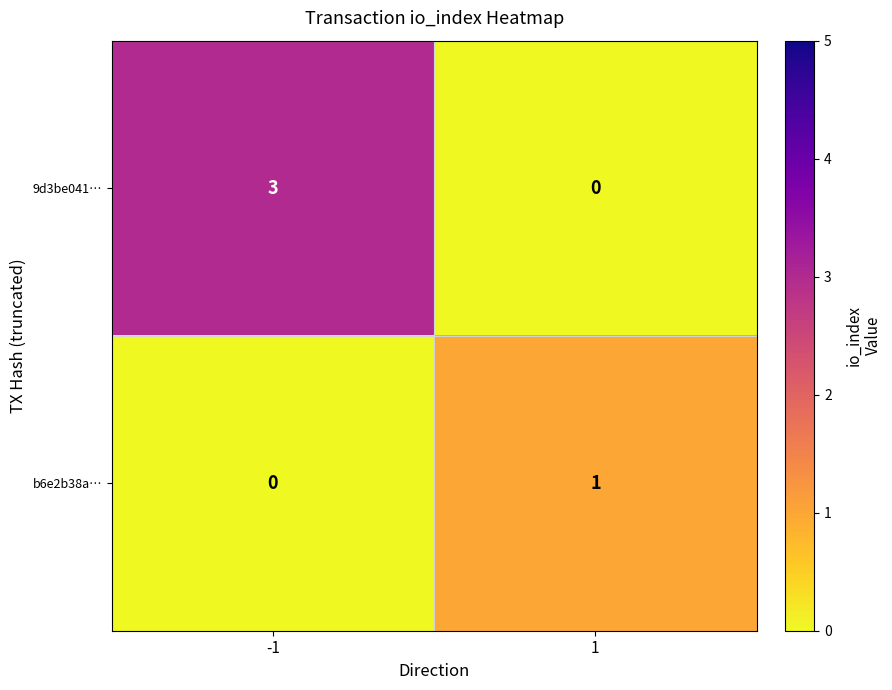

What is the spread (max minus min) of values at -1?

3